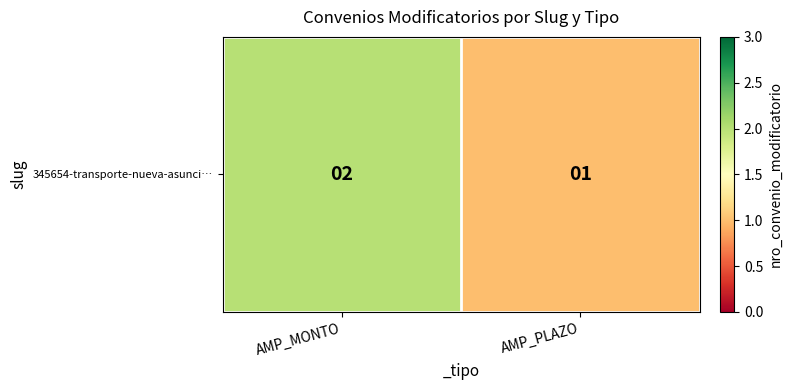

Count the values in the range 1 to 2.

2